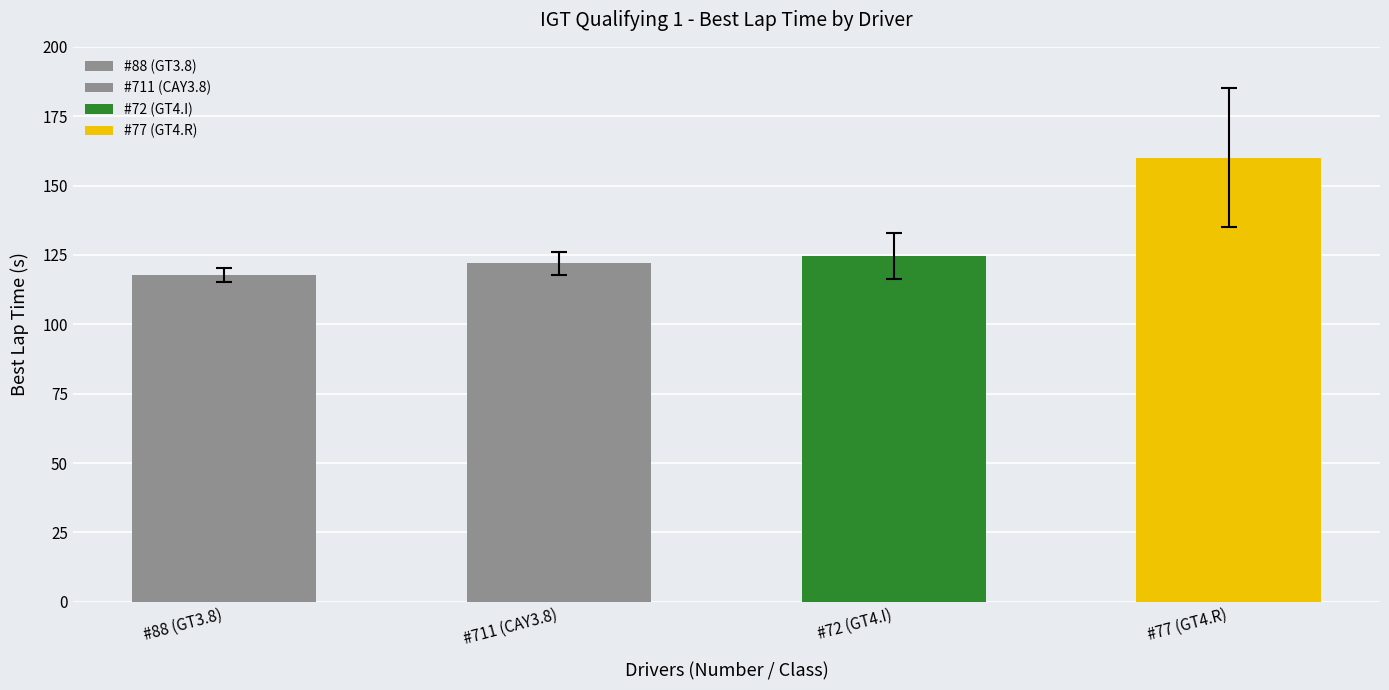

What is the minimum value shown in the chart?

117.8